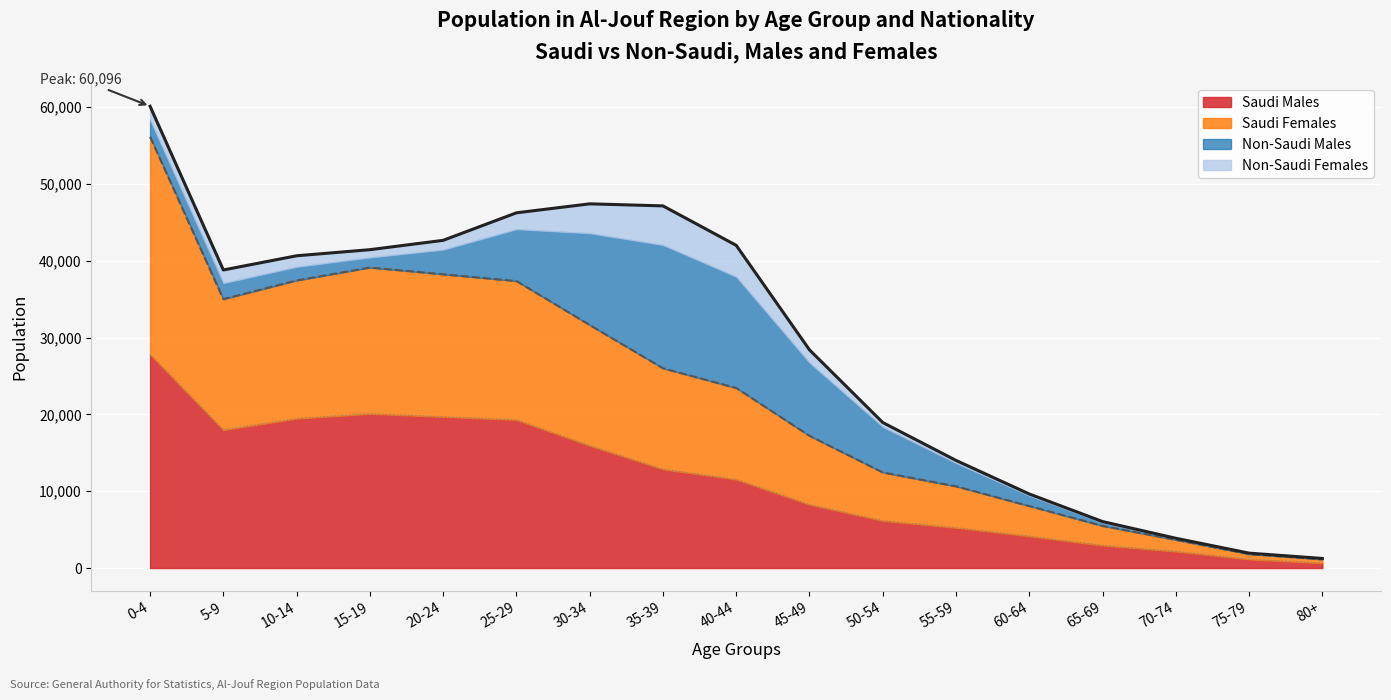

At which category is the sum across all series the highest?

0-4